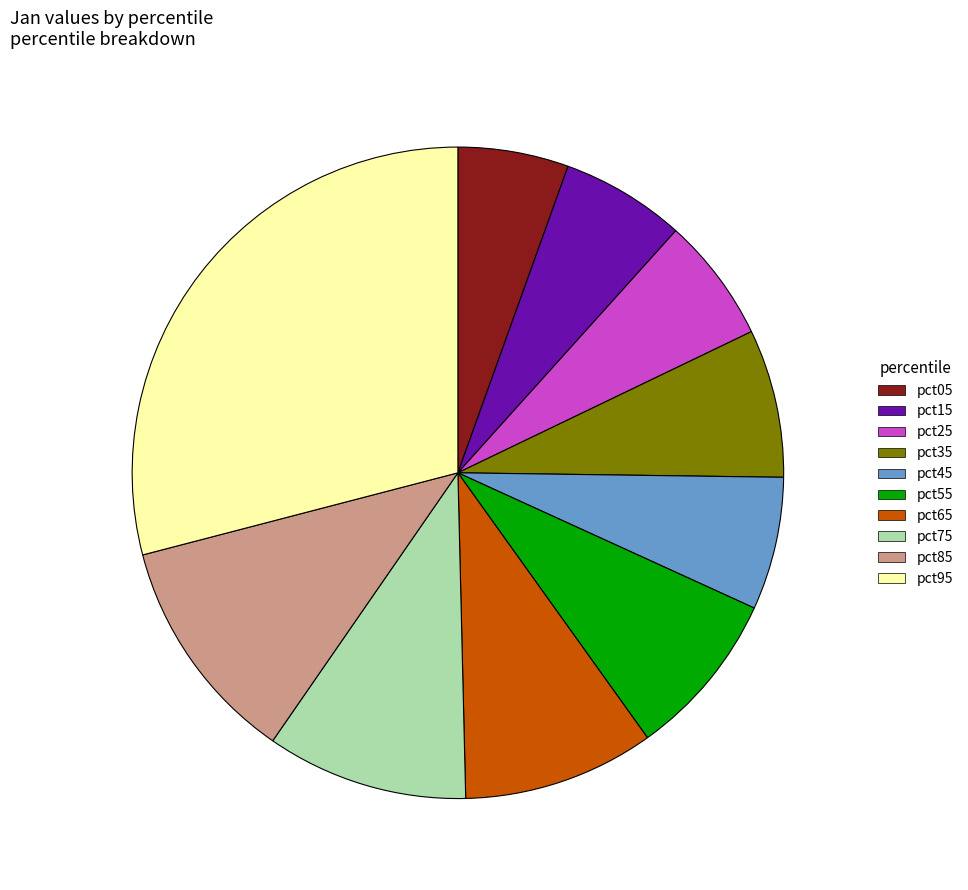

True or false: pct35 accounts for 19% of the total.

False